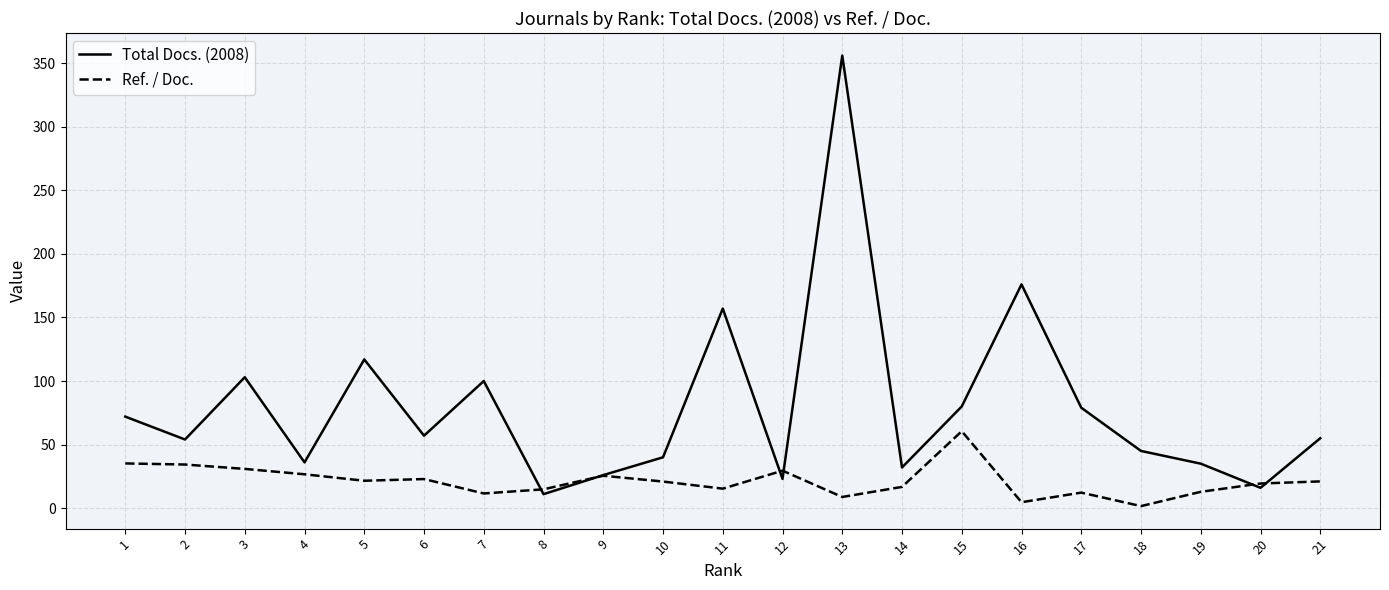

Is the value of Ref. / Doc. at 17 greater than the value of Total Docs. (2008) at 21?

No